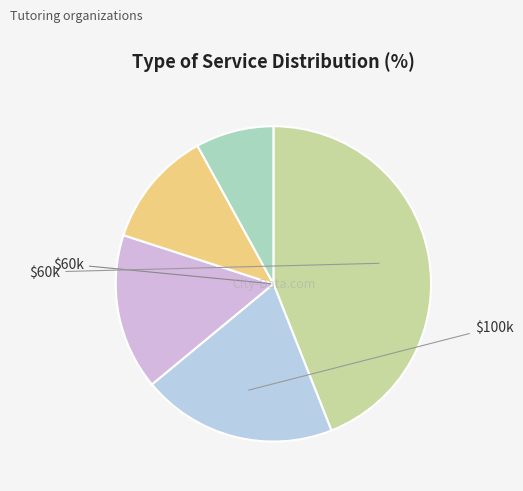

How many slices are in this pie chart?

5